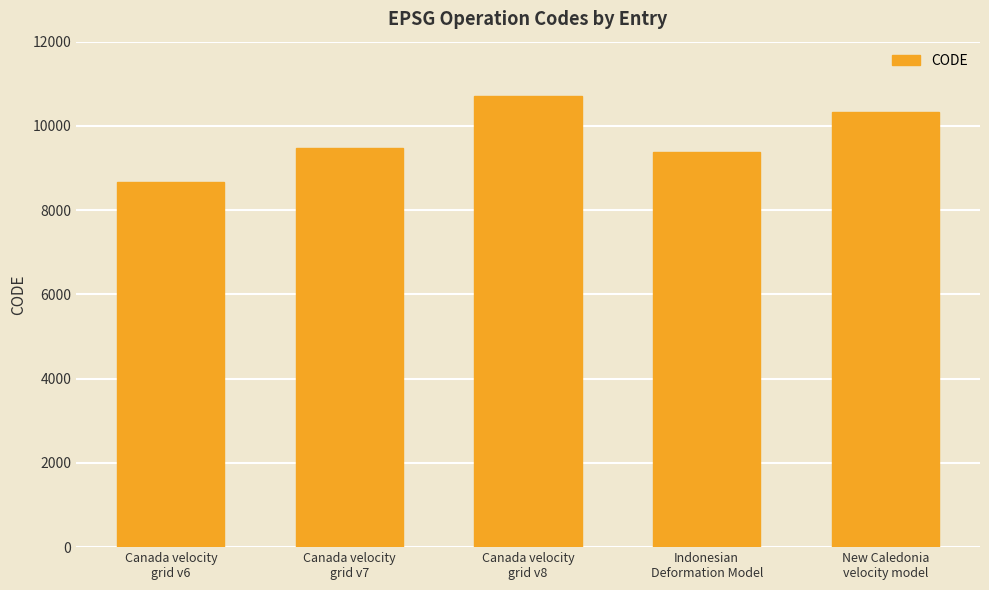

What is the difference between the maximum and second lowest values?

1332